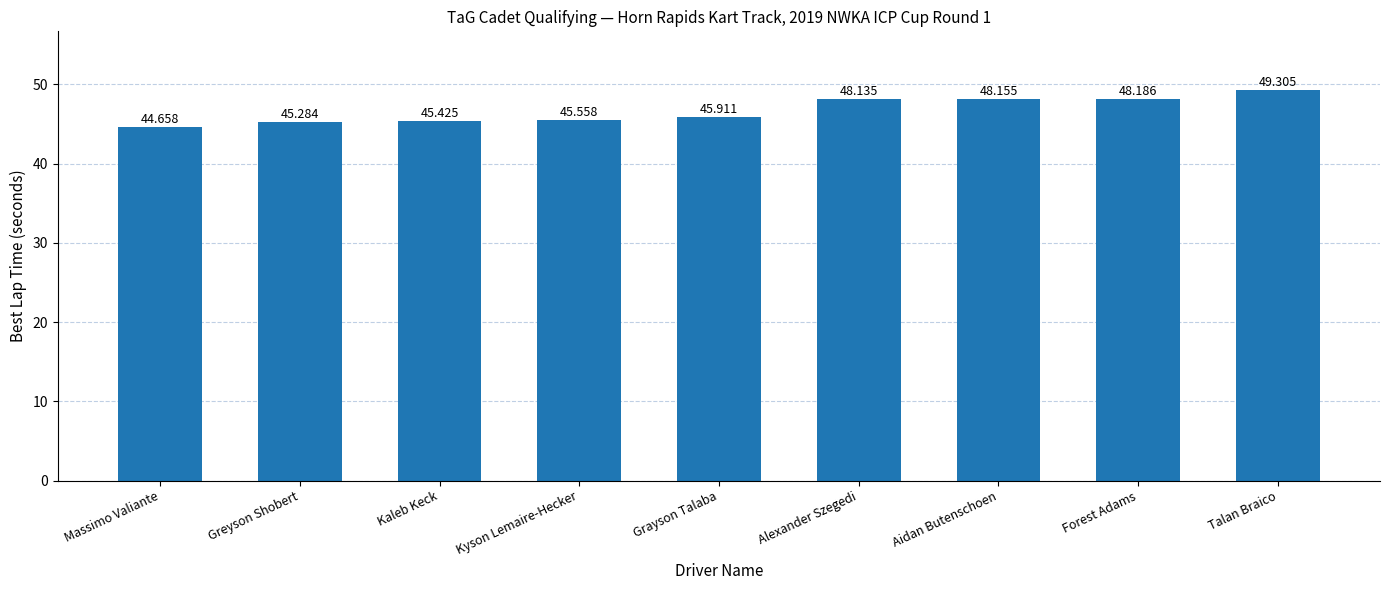

What is the sum of all values?

420.6